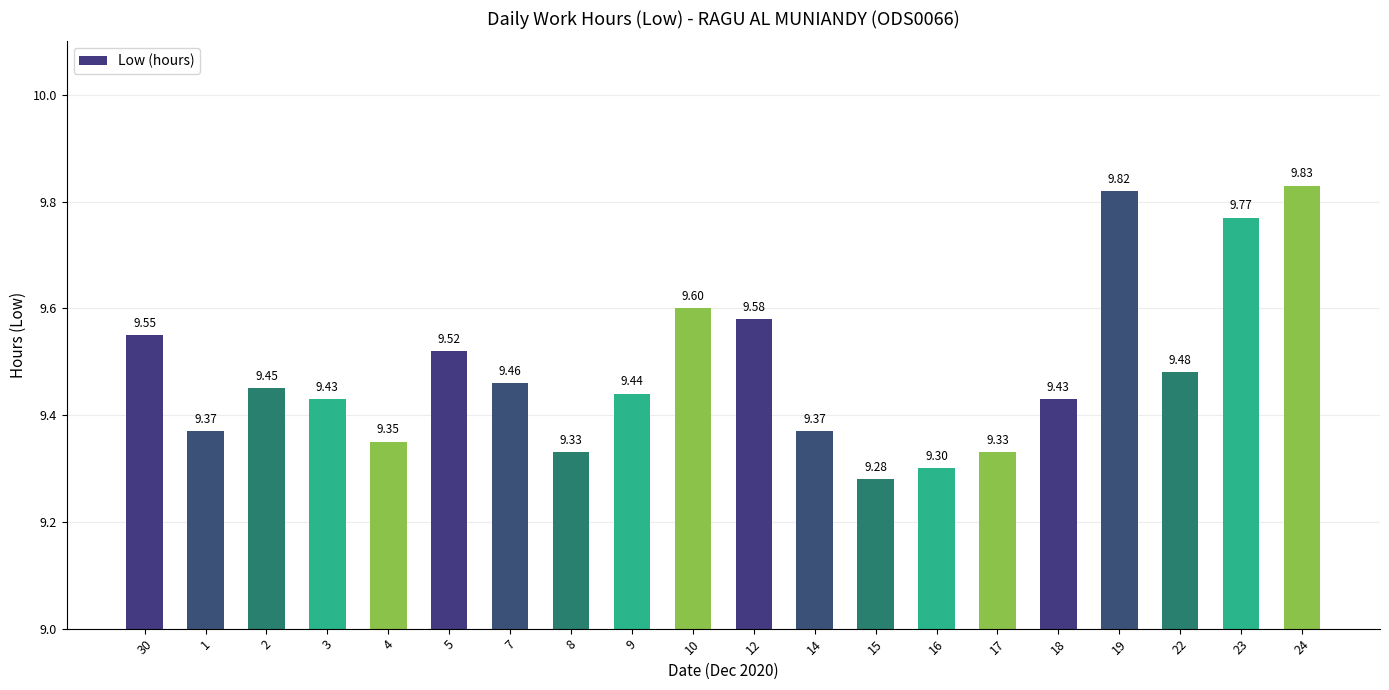

Count the values in the range 9 to 10.

20